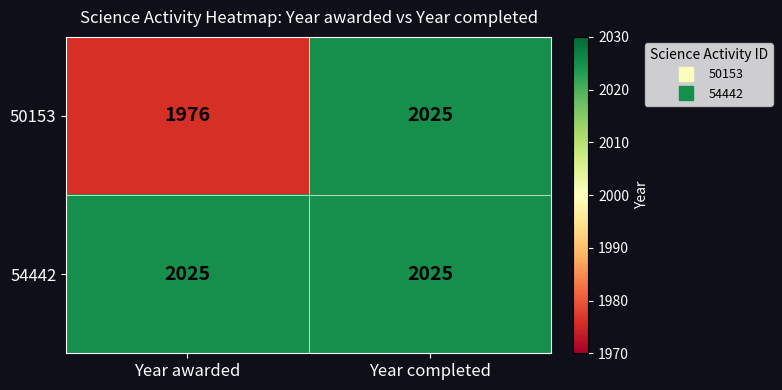

List the series in order of their overall mean, lowest first.

50153, 54442